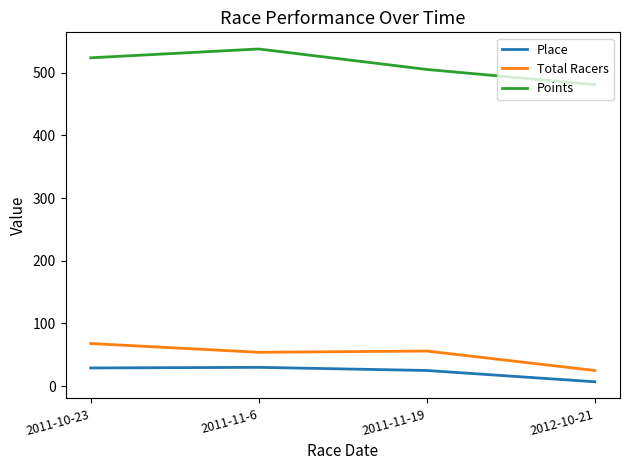

What is the smallest value displayed?

7.0